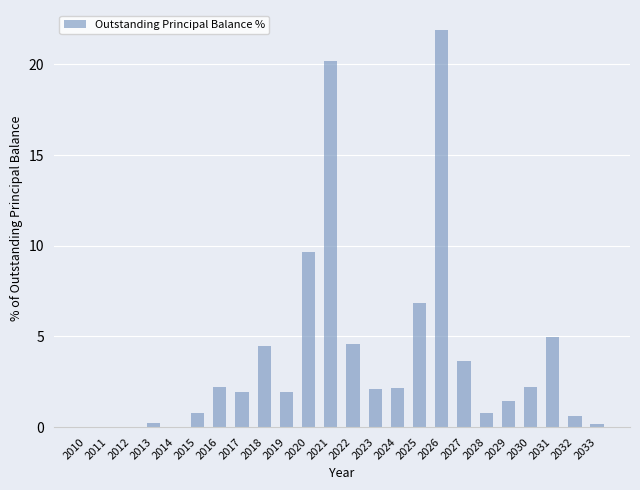

What is the maximum value shown in the chart?

21.9